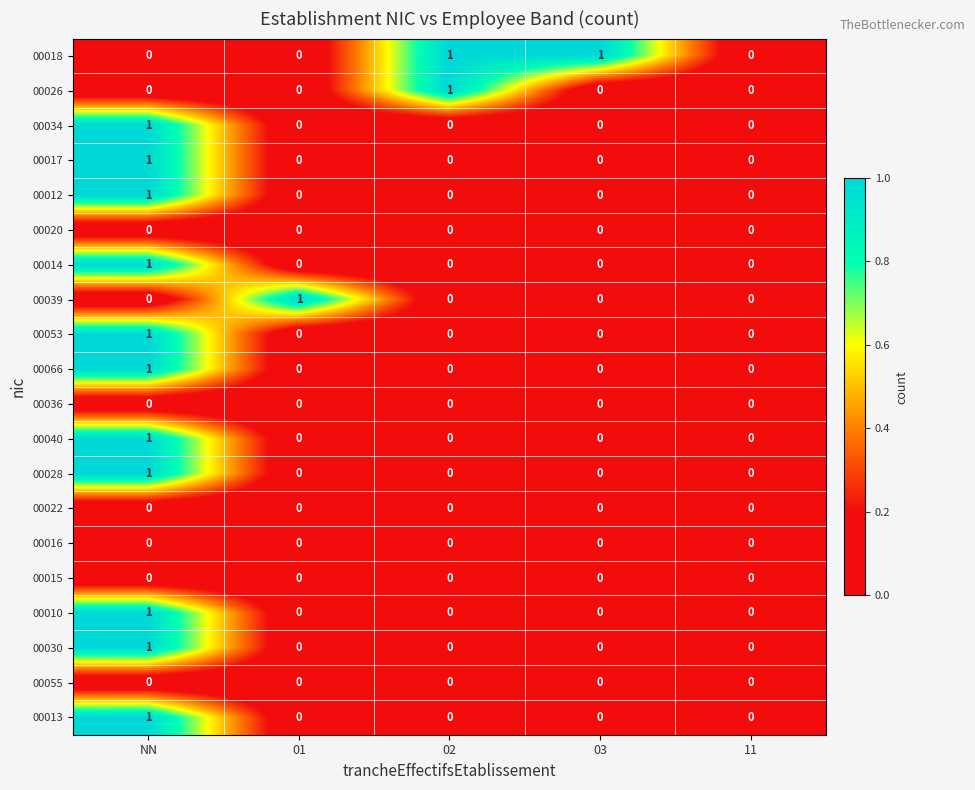

At which category is the sum across all series the highest?

NN